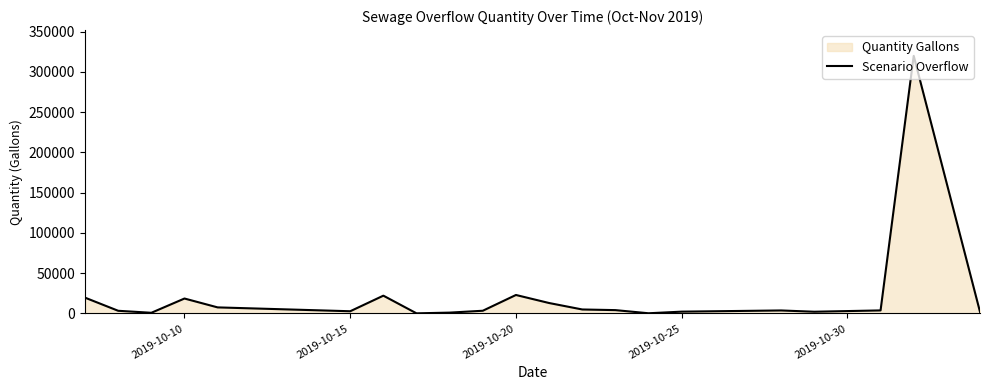

Is it true that the value at 2019-10-20 is 10209?

False